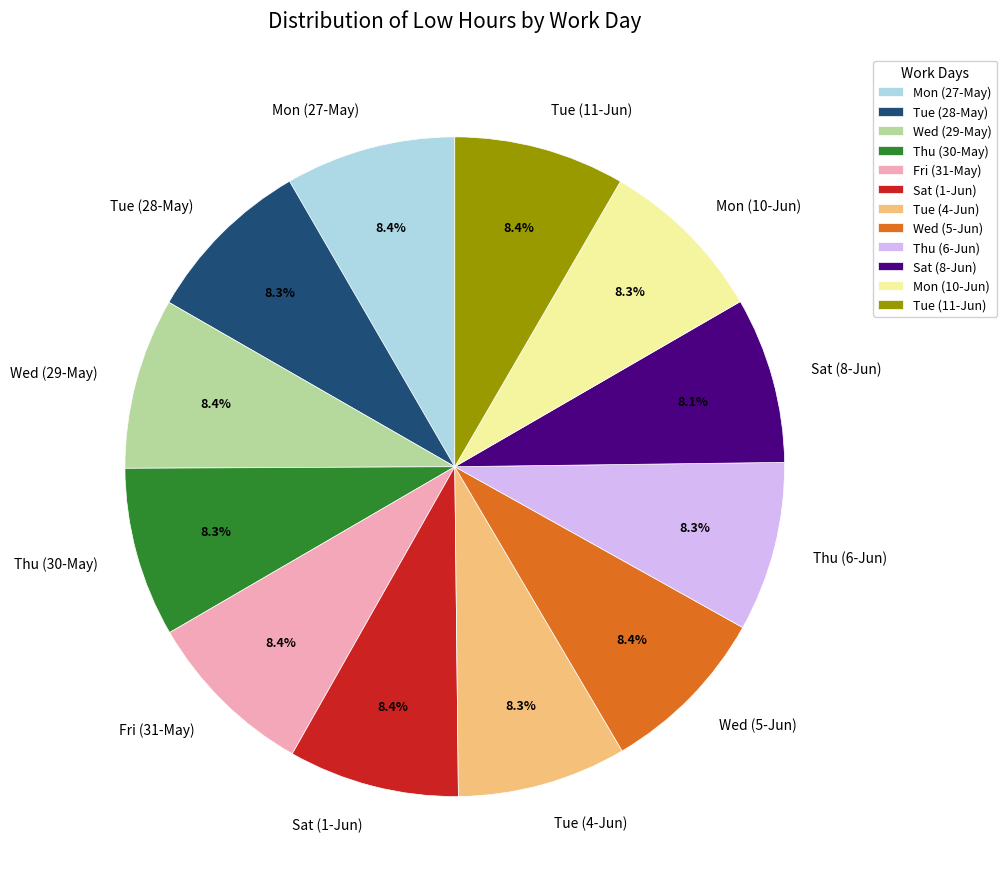

Combined, do Fri (31-May) and Mon (27-May) account for over 50%?

No